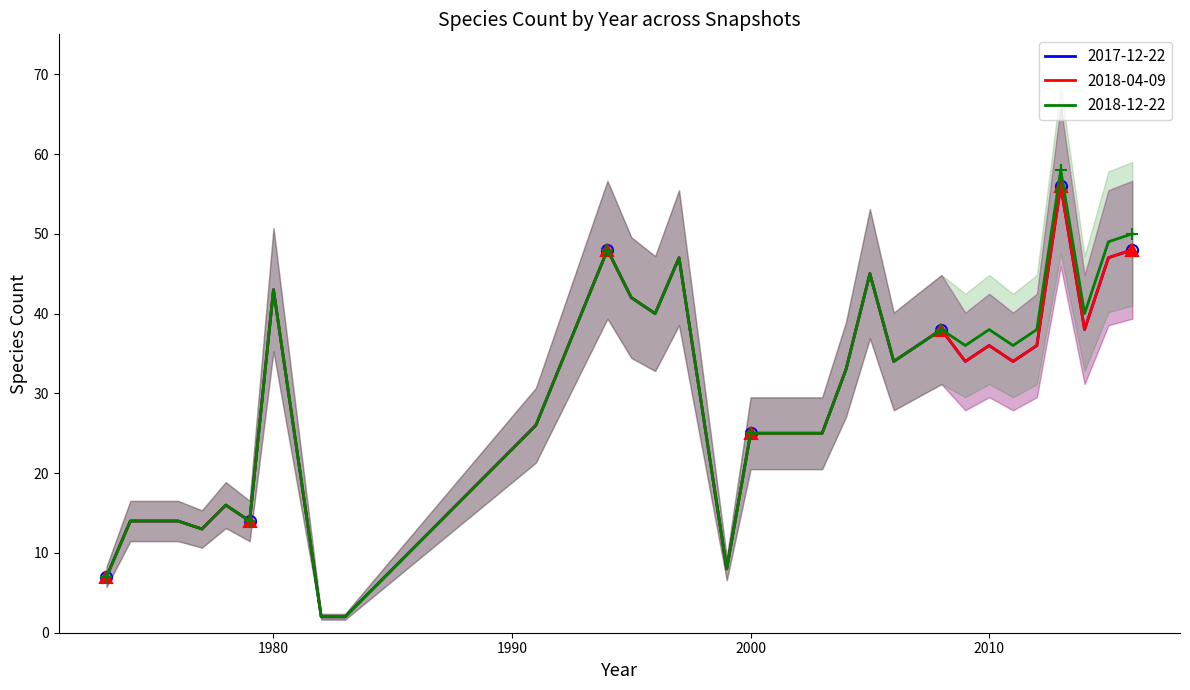

Between 1979 and 2004, which series saw the biggest shift?

2017-12-22